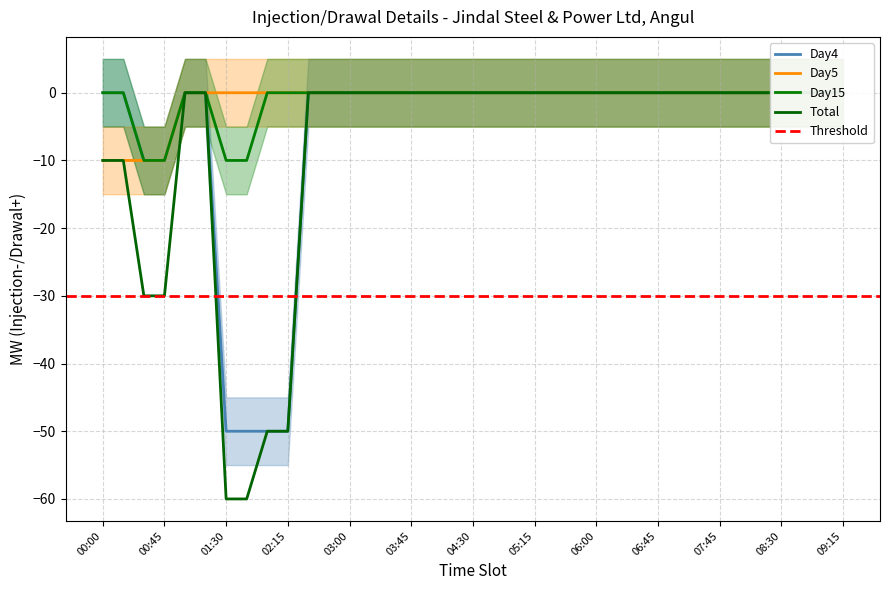

Which series has the largest total across all categories?

Day5